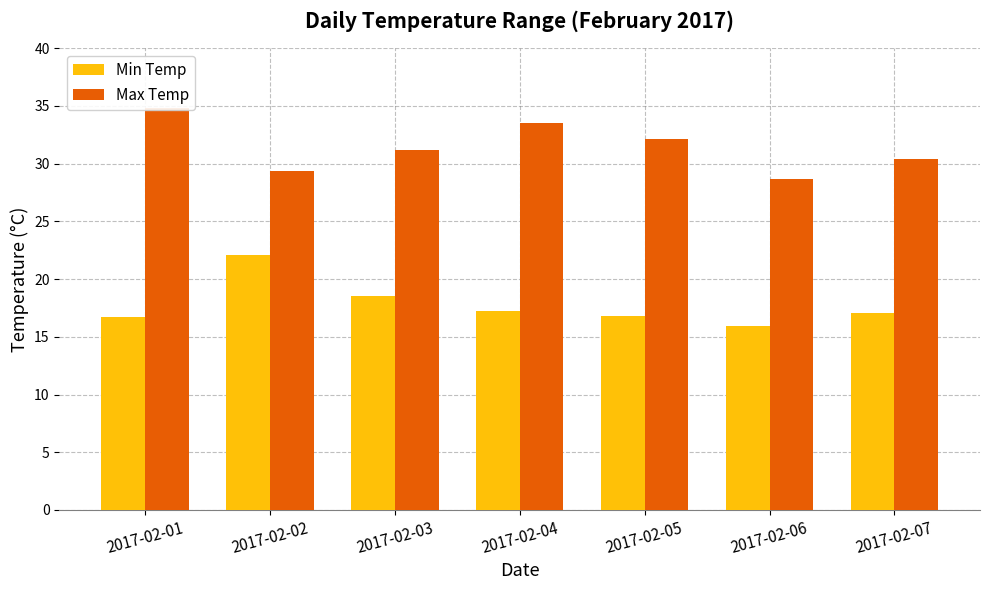

List the series in order of their peak value, lowest first.

Min Temp, Max Temp